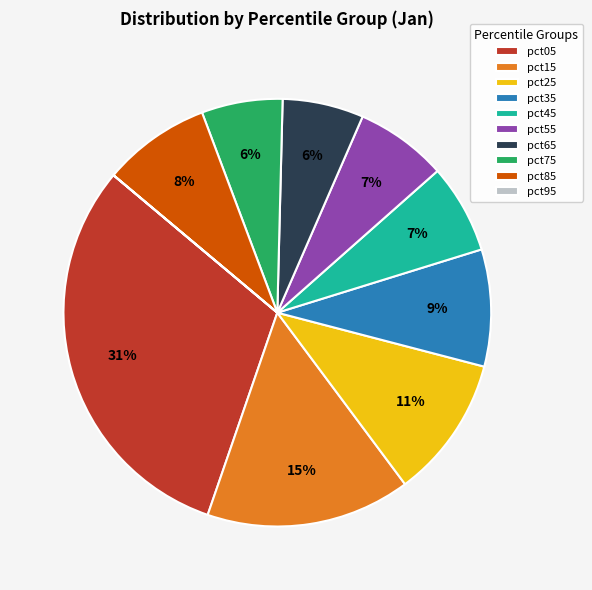

Between pct85 and pct05, which is larger?

pct05